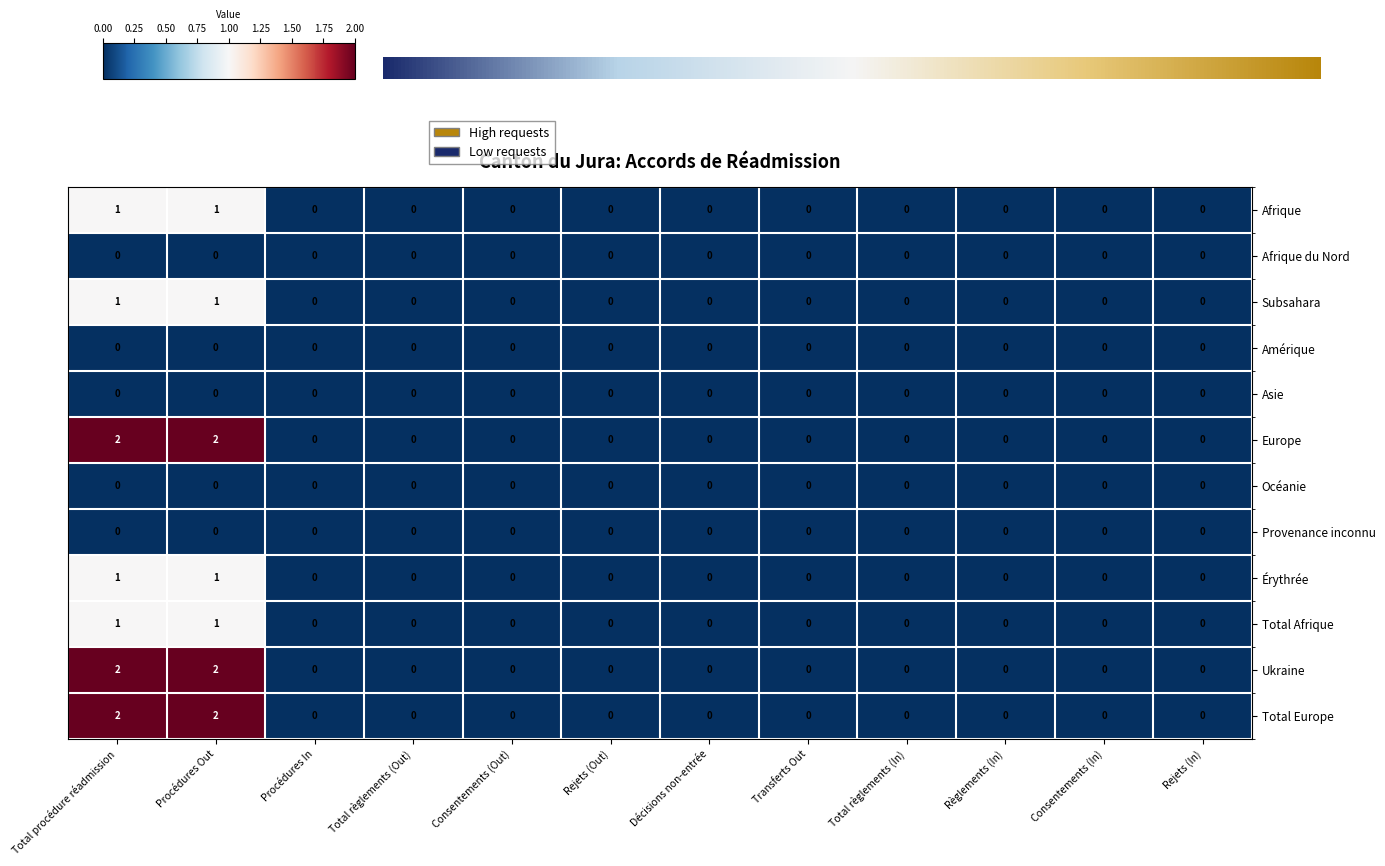

Count the Total Afrique values in the range 0 to 1.

12